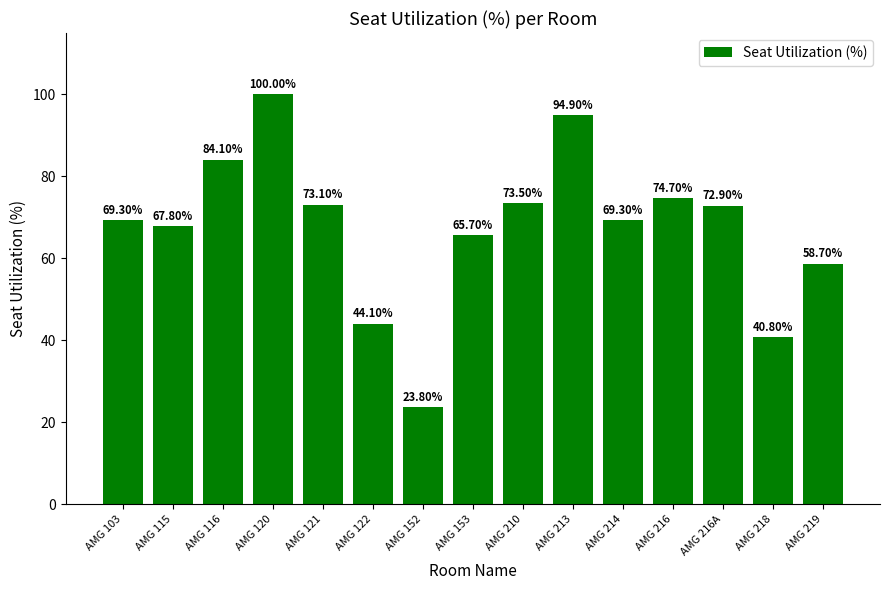

Reading left to right, transcribe all the data shown in this chart.

AMG 103=69.3	AMG 115=67.8	AMG 116=84.1	AMG 120=100.0	AMG 121=73.1	AMG 122=44.1	AMG 152=23.8	AMG 153=65.7	AMG 210=73.5	AMG 213=94.9	AMG 214=69.3	AMG 216=74.7	AMG 216A=72.9	AMG 218=40.8	AMG 219=58.7